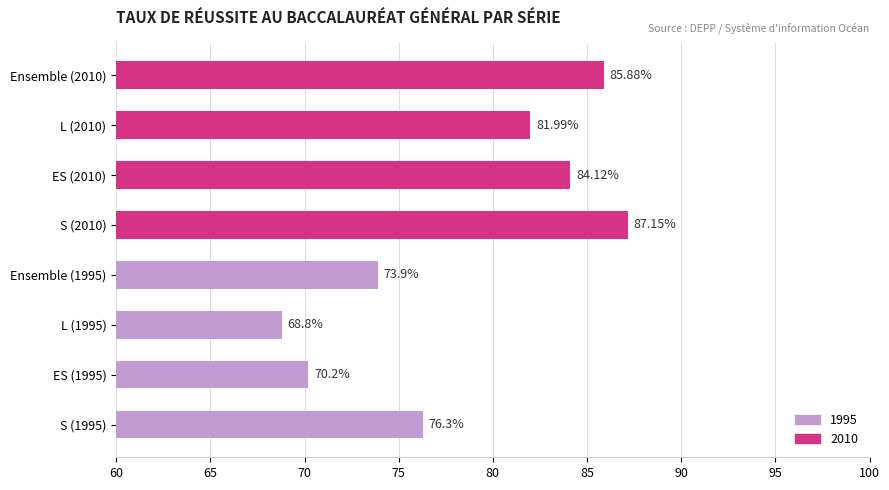

What is the ratio of the value at ES (2010) to the value at S (2010)?

1.0